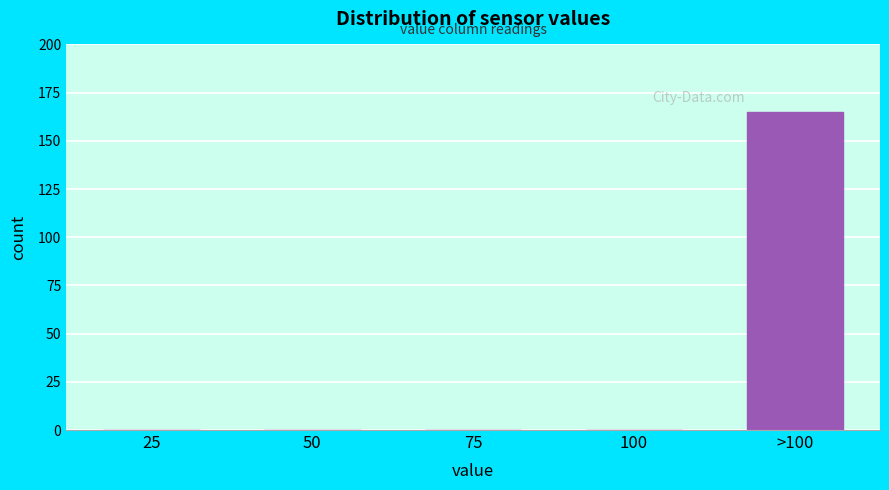

Reading left to right, list all the values displayed in this chart.

25=0	50=0	75=0	100=0	>100=165